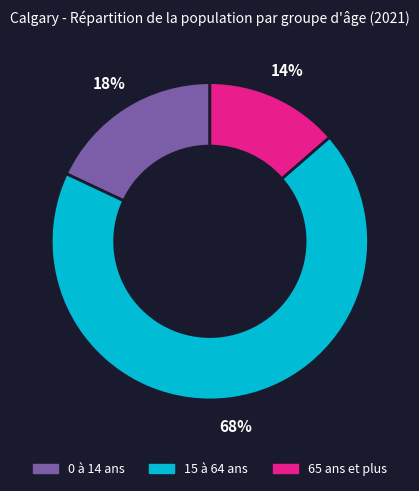

Is it true that 15 à 64 ans is 82% of the pie?

False